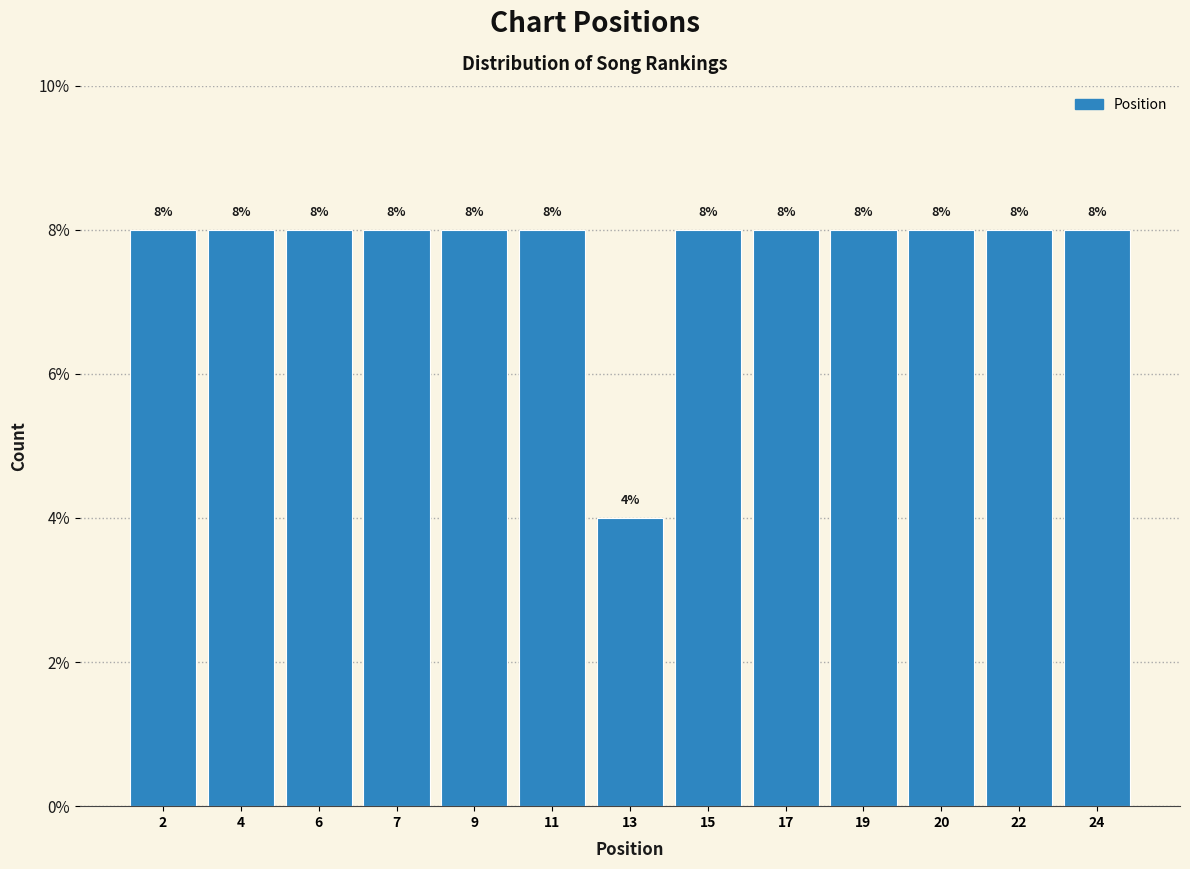

Reading left to right, what are all the values shown in this chart?

8	8	8	8	8	8	4	8	8	8	8	8	8